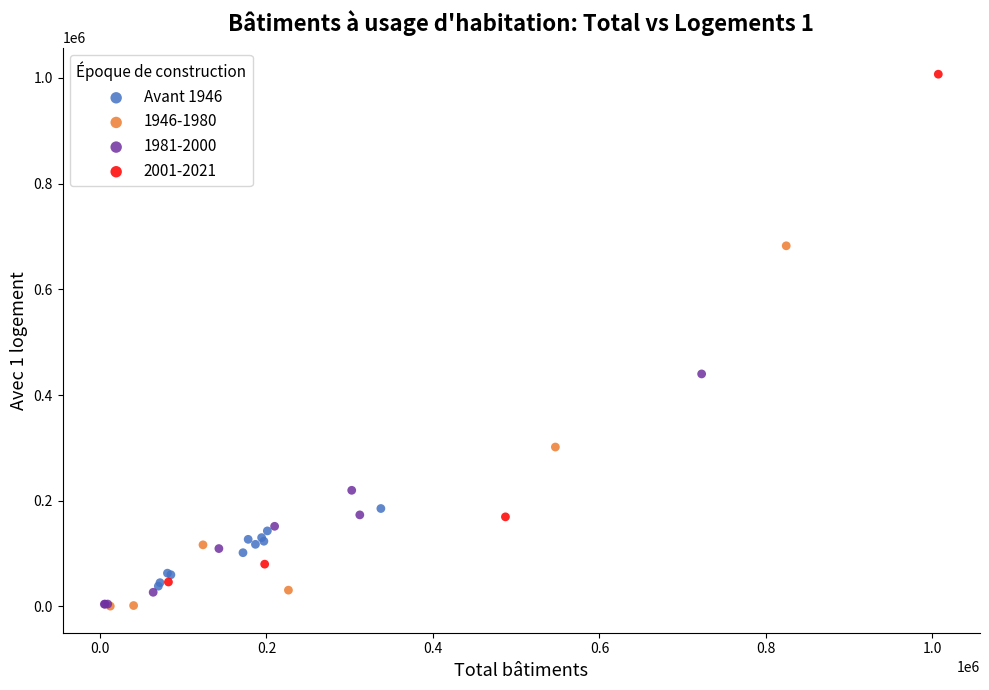

Which series has the widest spread of Y values?

2001-2021